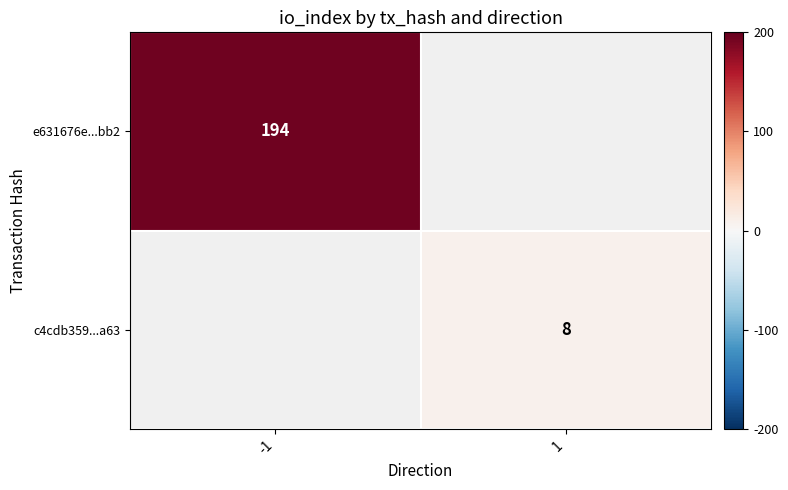

The value of c4cdb359...a63 at 1 is 8. True or false?

True